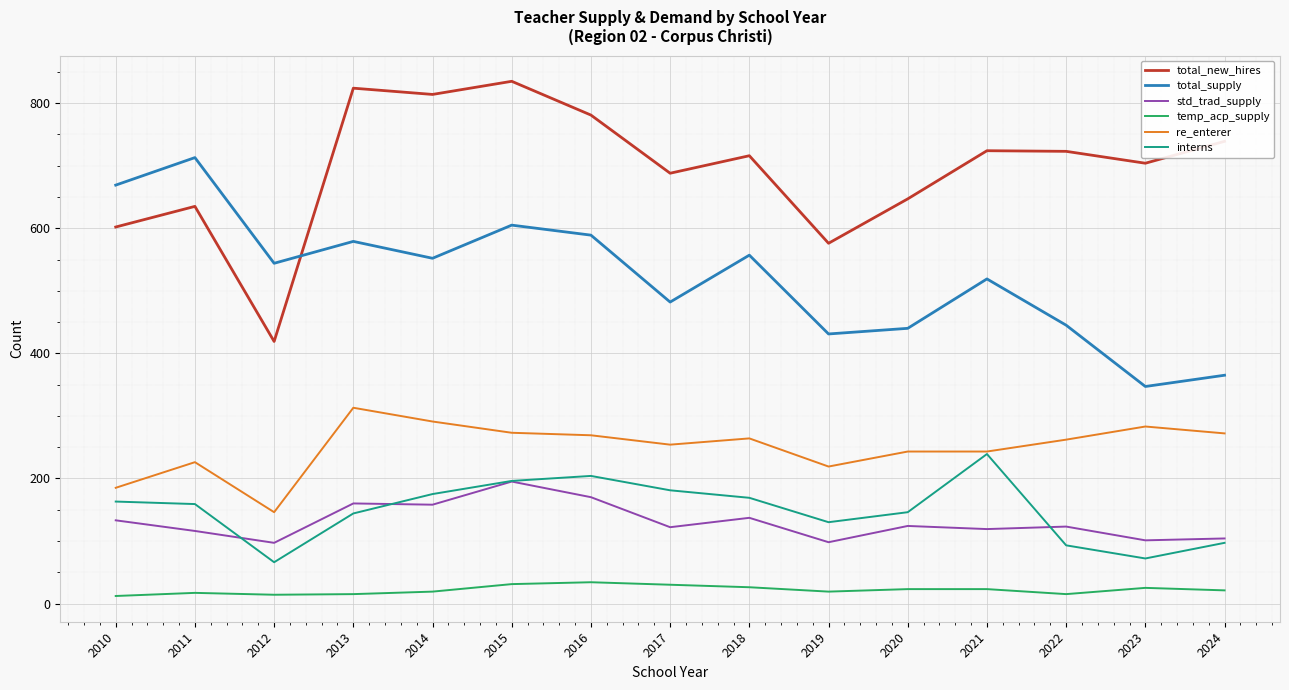

Is the value of interns at 2010 greater than the value of total_supply at 2018?

No